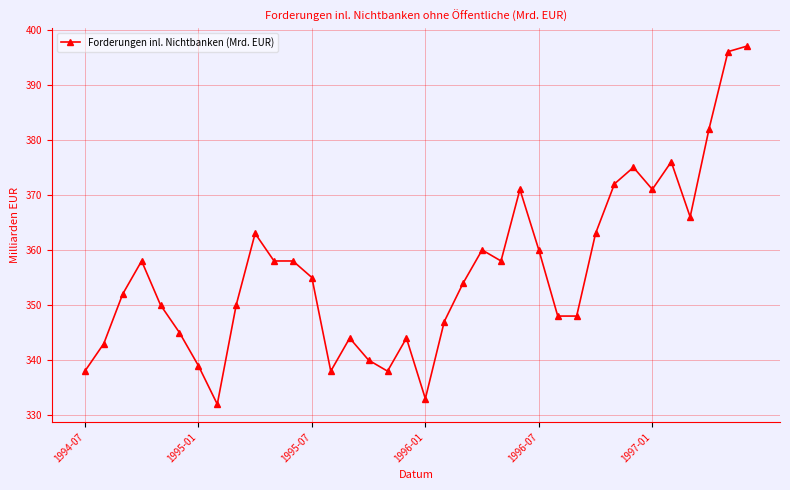

What is the greatest value displayed?

397